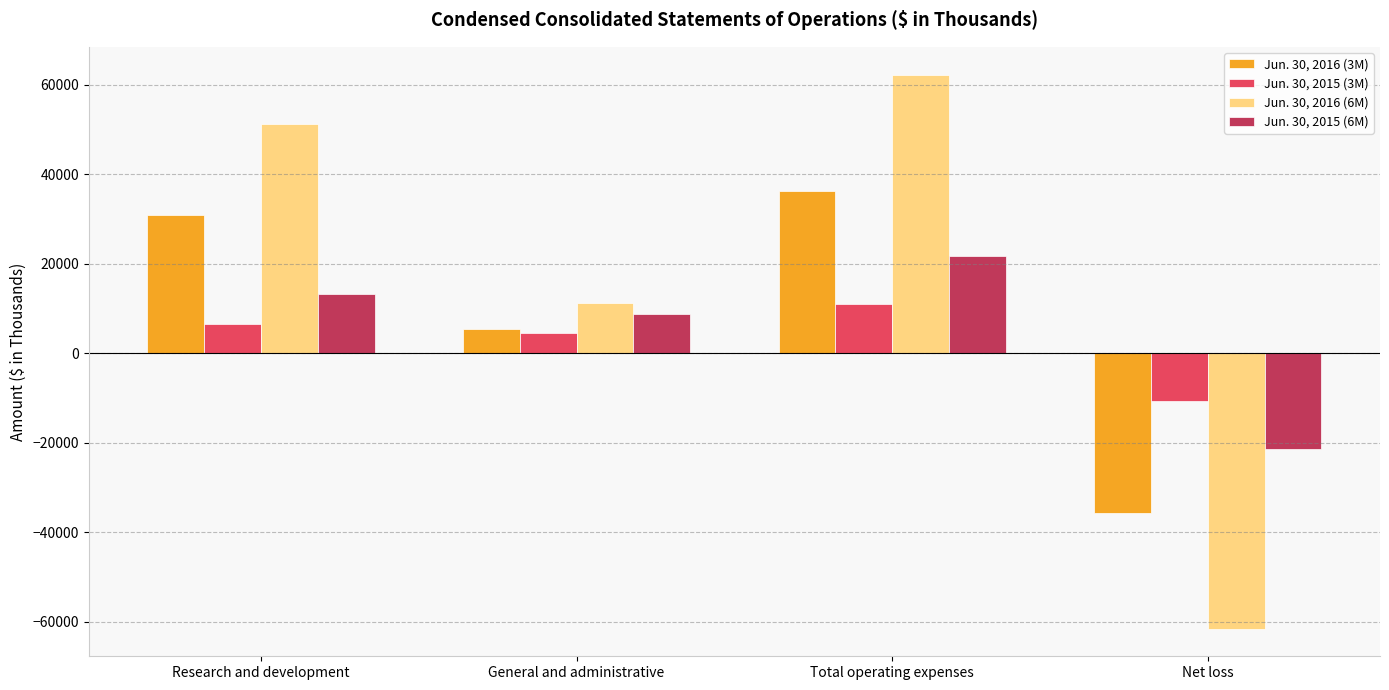

What is the difference between the second highest and second lowest values in the Jun. 30, 2015 (3M) series?

2121